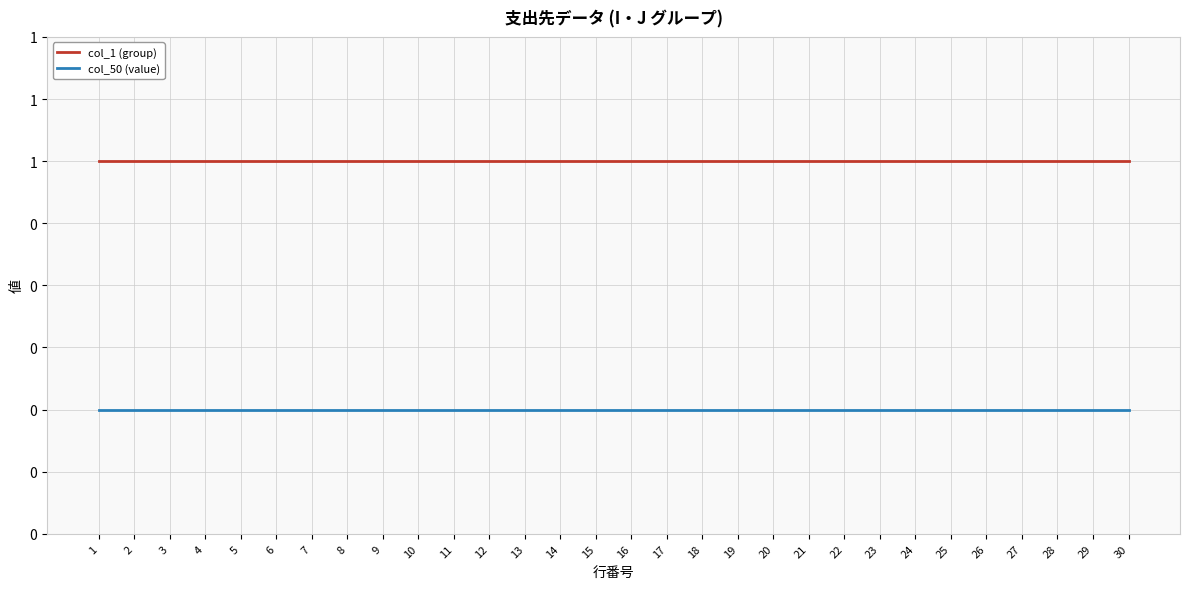

True or false: col_50 (value) and col_1 (group) intersect in this chart.

False